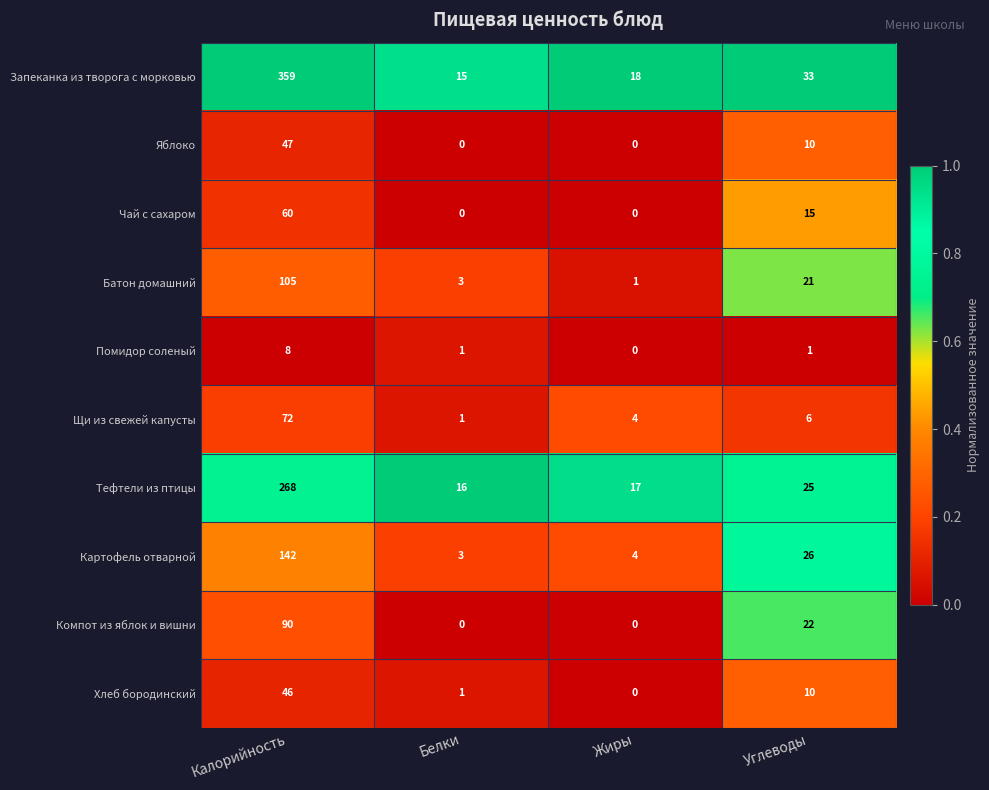

What is the minimum value for Картофель отварной?

3